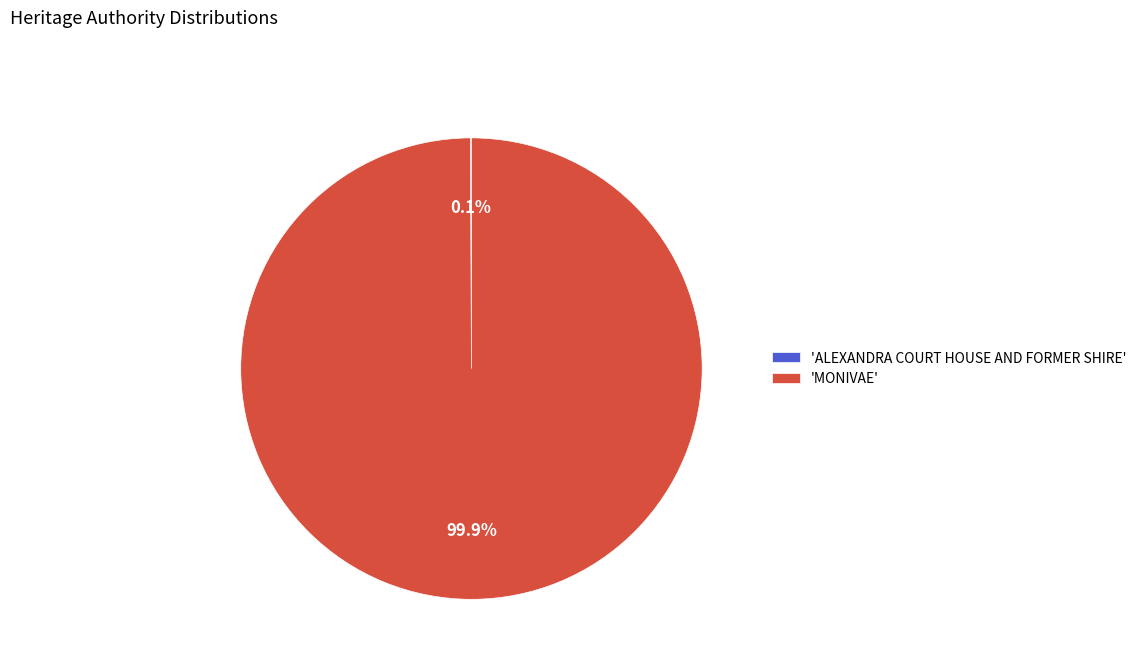

Which slice represents more than half of the pie?

'MONIVAE'